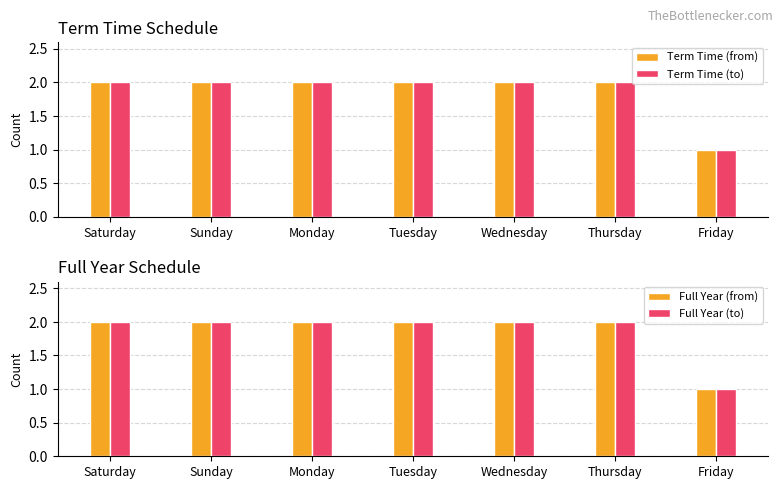

How many data points does each series have?

7